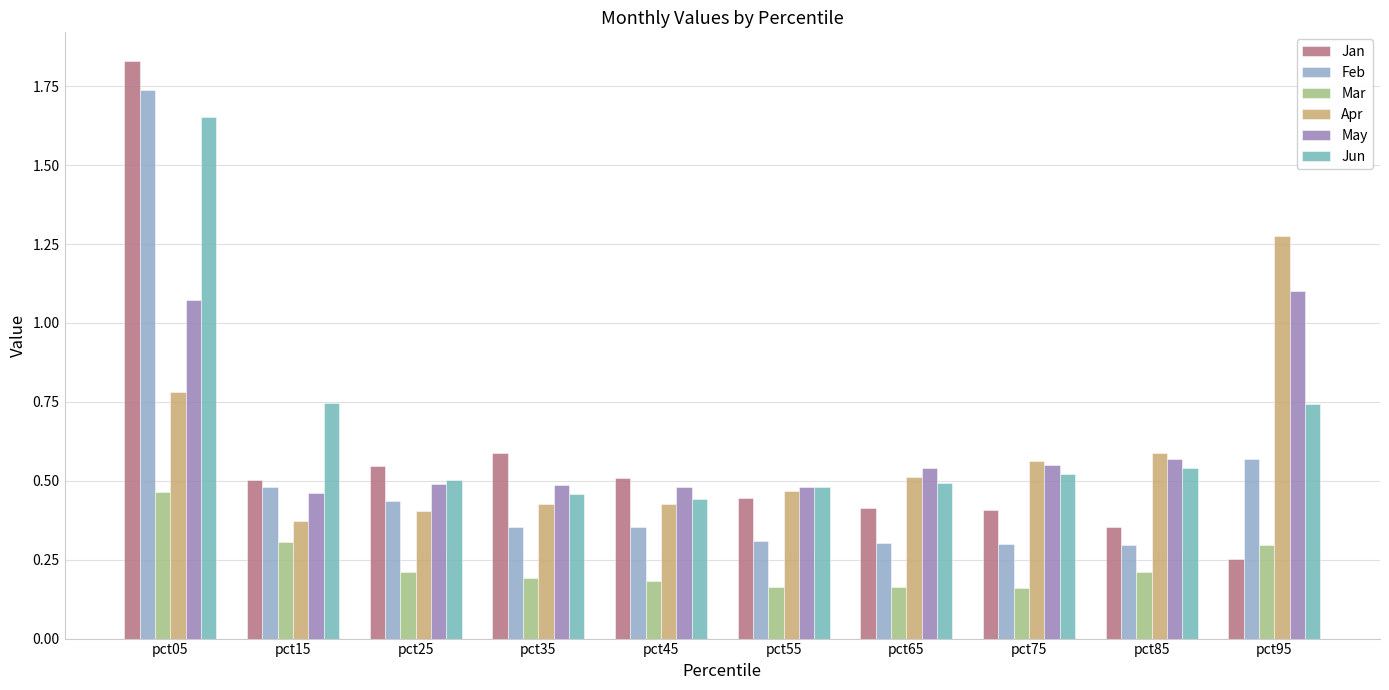

Which series has the widest spread of values?

Jan